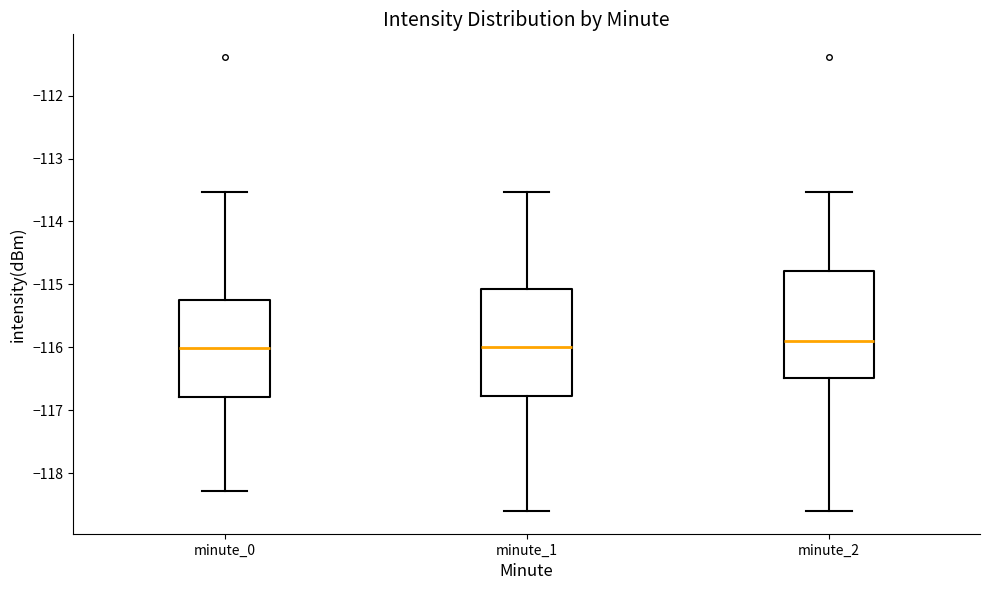

Where does the upper whisker of the box for minute_2 end on the y-axis? The values are not printed on the chart, so give them approximately, as read against the axis.

-113.5